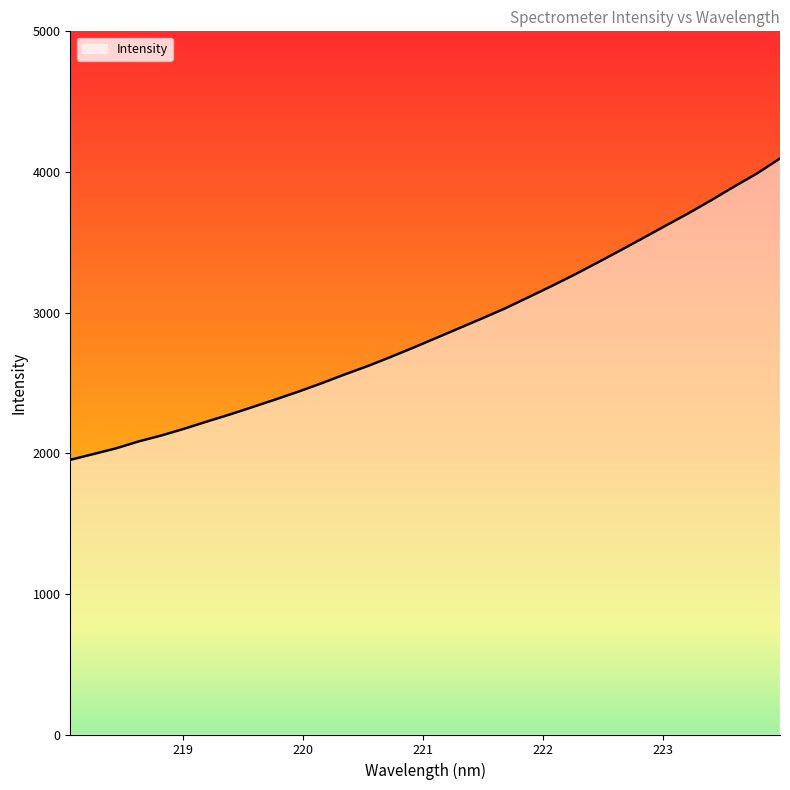

What is the difference between the maximum and minimum values?

2142.8